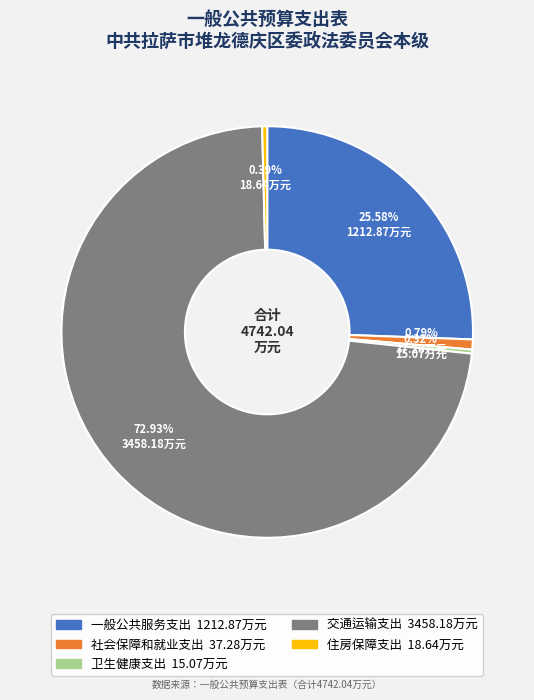

Which slice is the largest?

交通运输支出